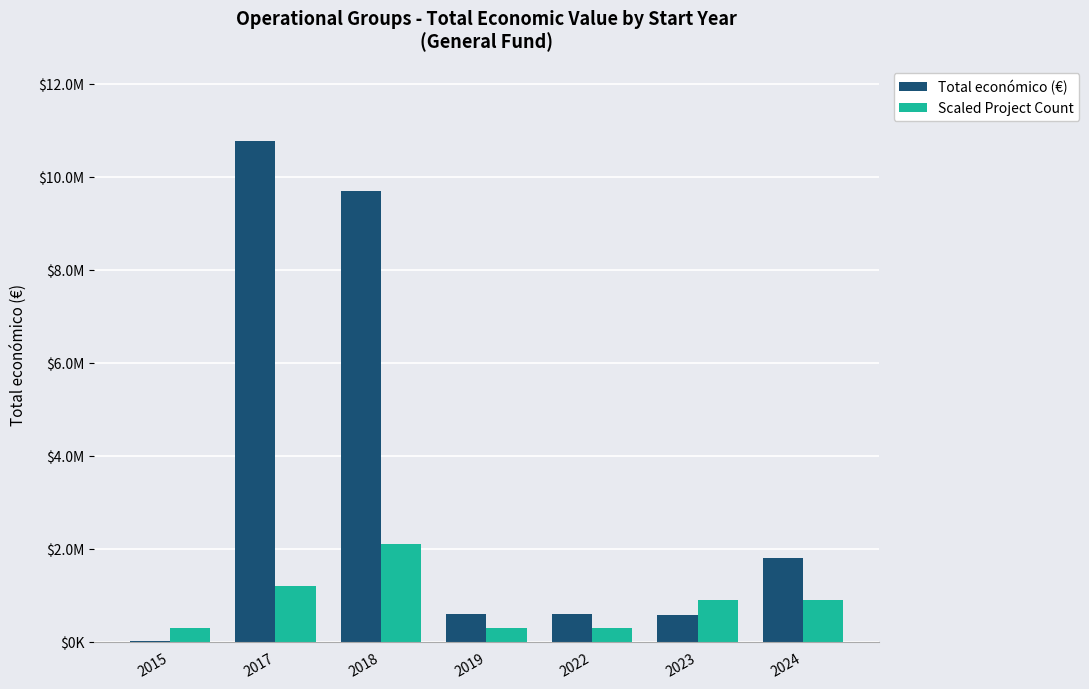

What are all the series names shown in the legend?

Total económico (€), Scaled Project Count